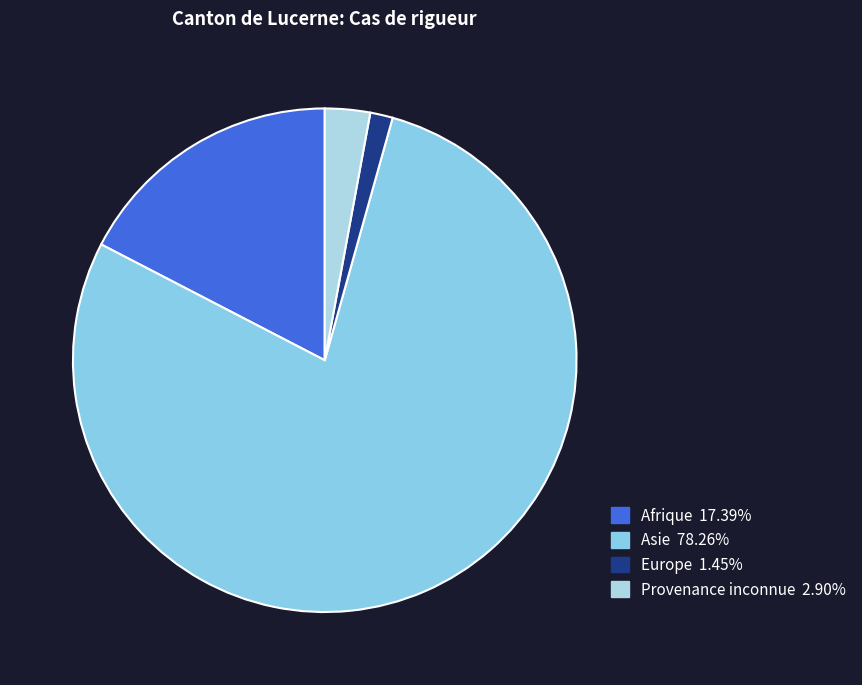

What is the ratio of the value at Asie to the value at Afrique?

4.5